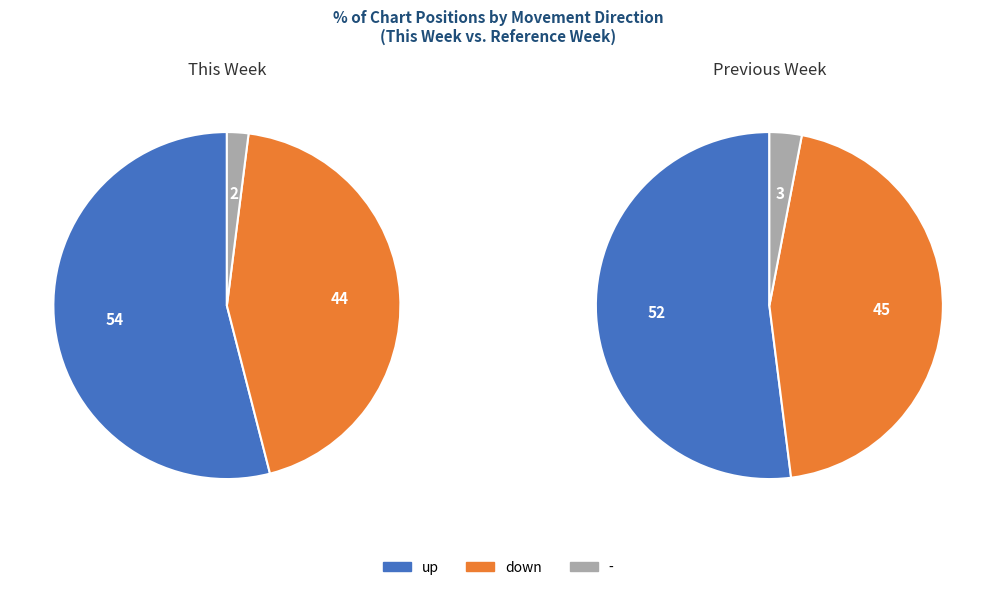

To the nearest percent, what is the average slice percentage?

33%